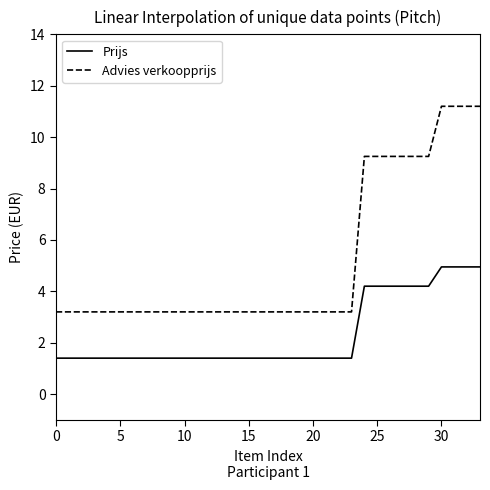

Does the chart display data point markers on the line(s)?

No